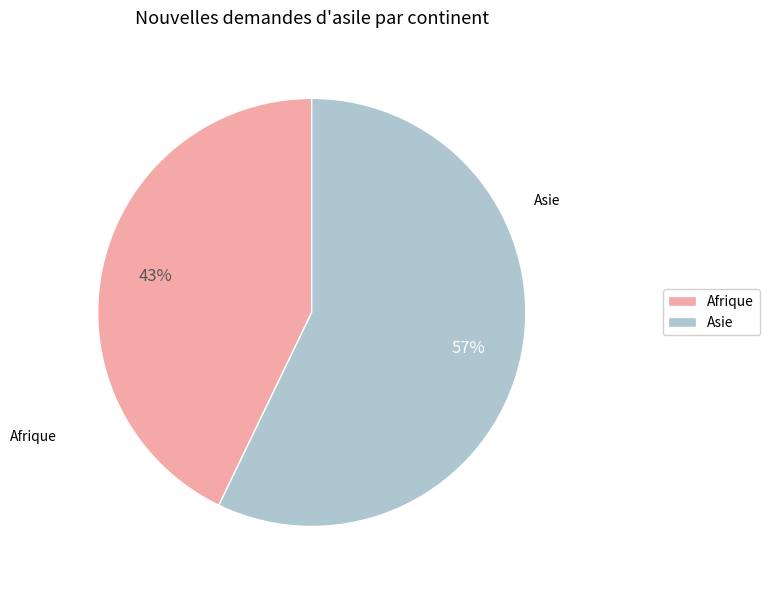

To the nearest percent, what percentage of the pie is Afrique?

43%